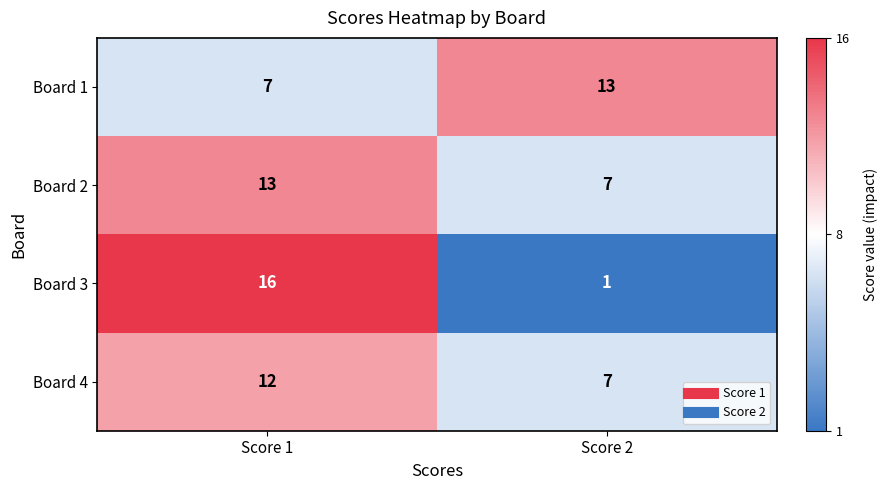

At which label is Board 4 closest to 9?

Score 2